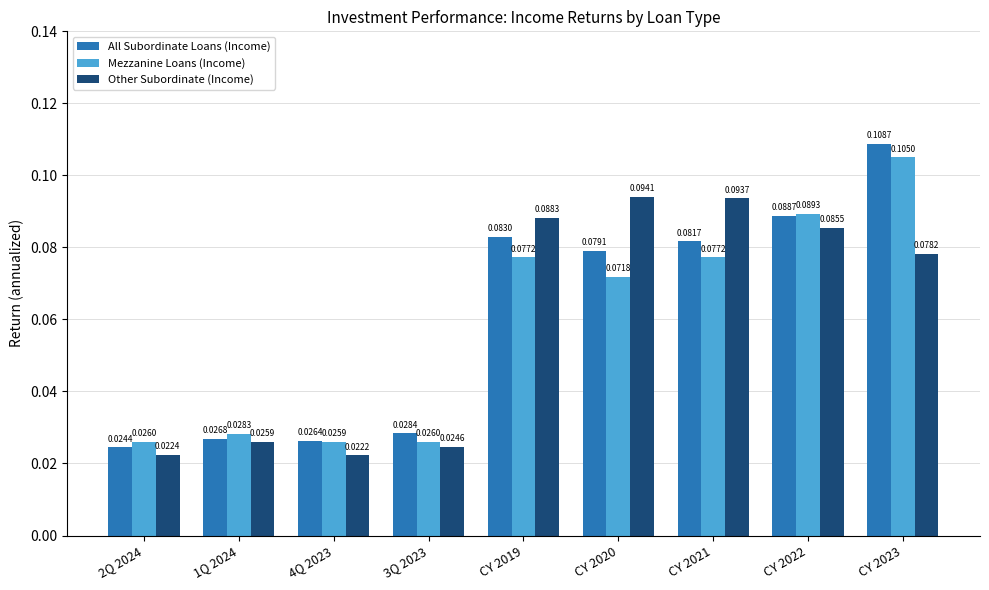

Count the number of categories in the chart.

9